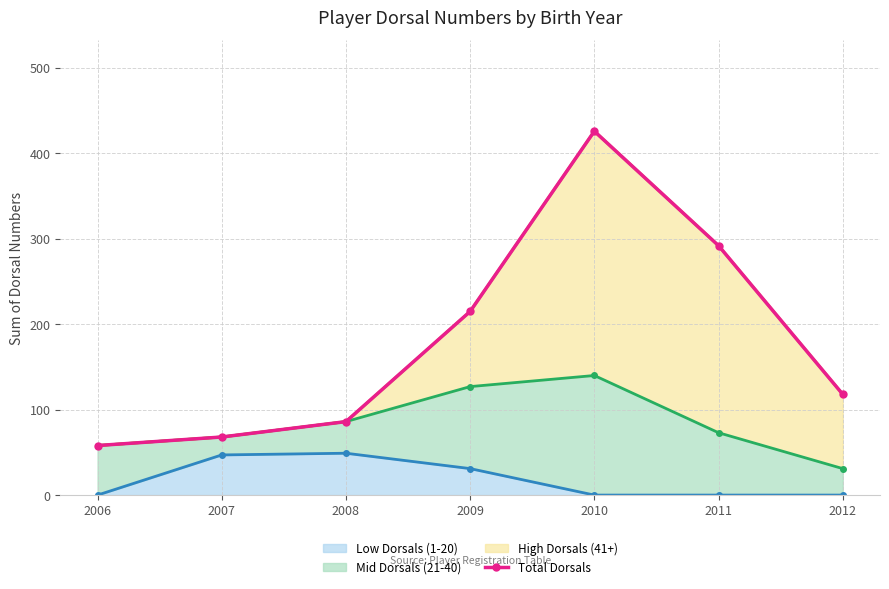

What is the difference between the highest and lowest values at 2011?

292